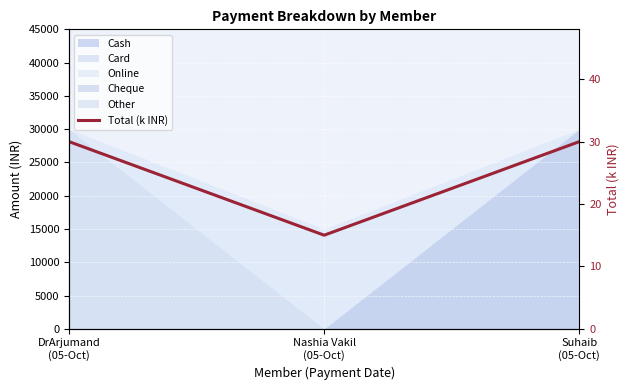

Read the value at Suhaib
(05-Oct).

30